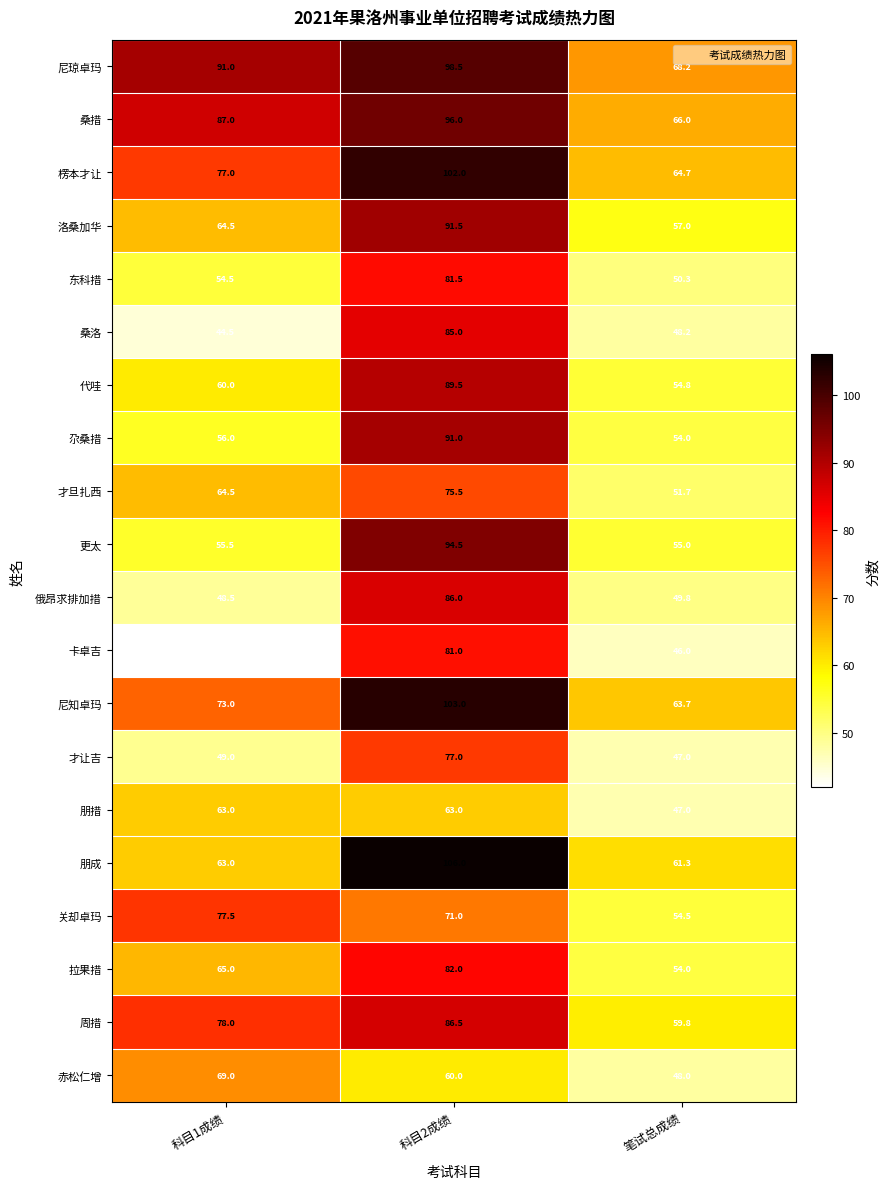

Between 科目1成绩 and 笔试总成绩, which series saw the biggest shift?

关却卓玛